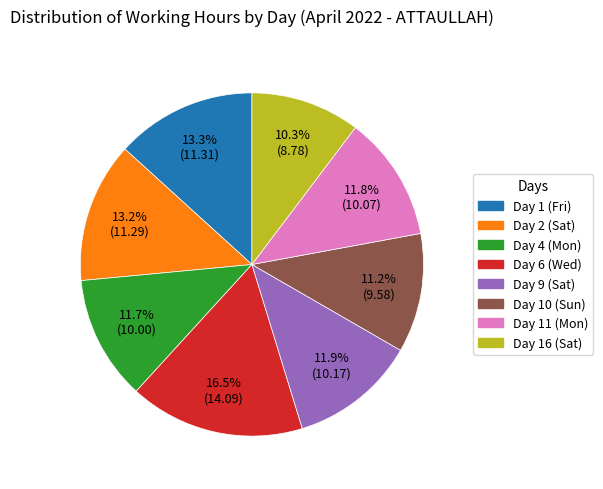

Count the number of slices in the pie.

8